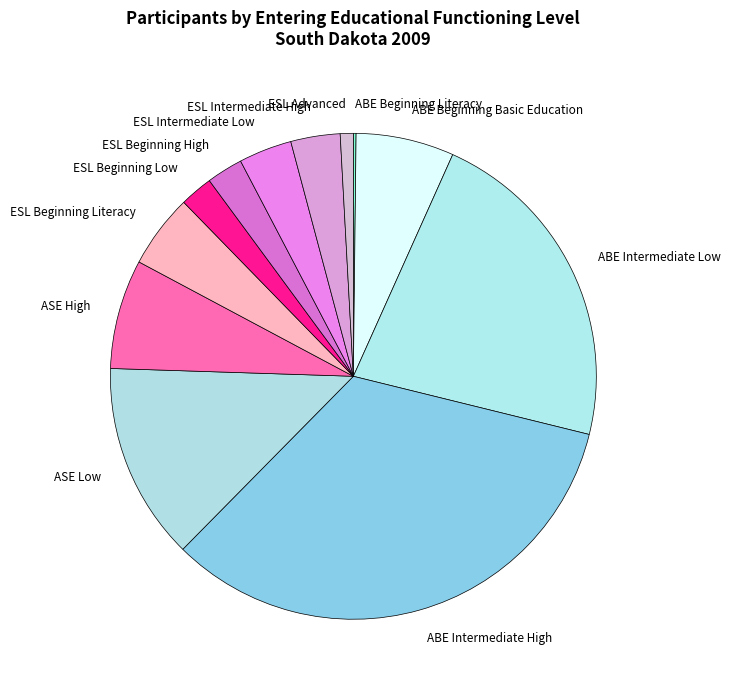

What is the largest slice in the pie chart?

ABE Intermediate High